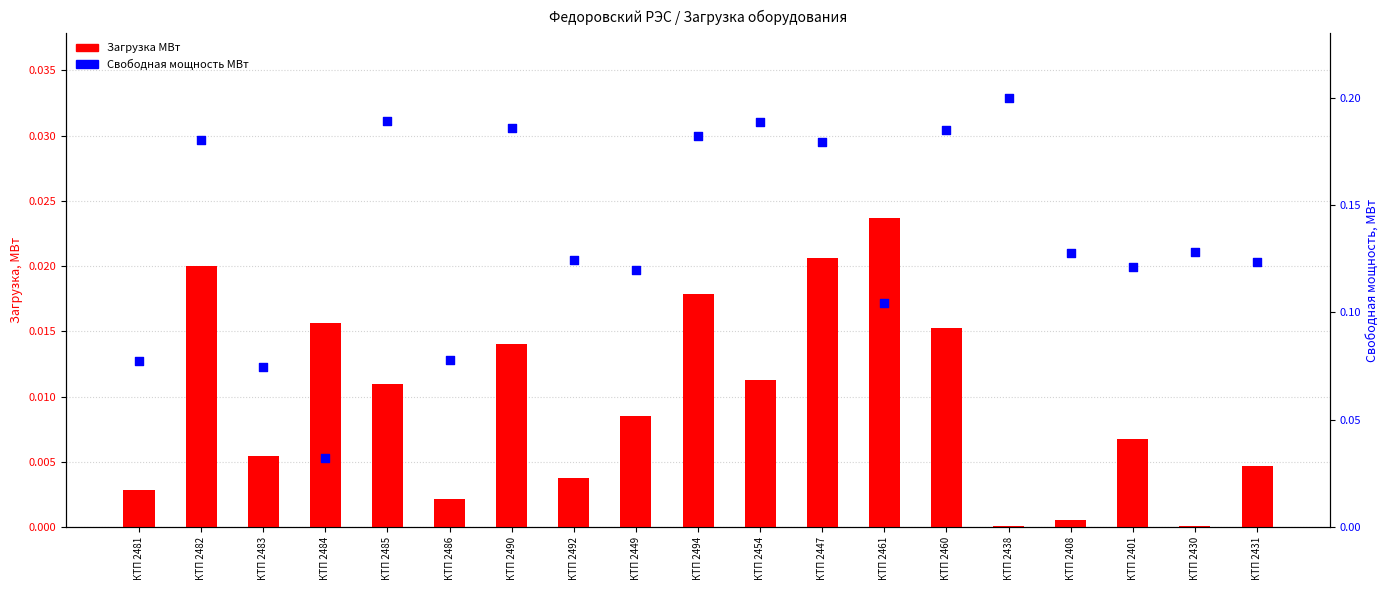

What is the total value across all series at КТП 2438?

0.2